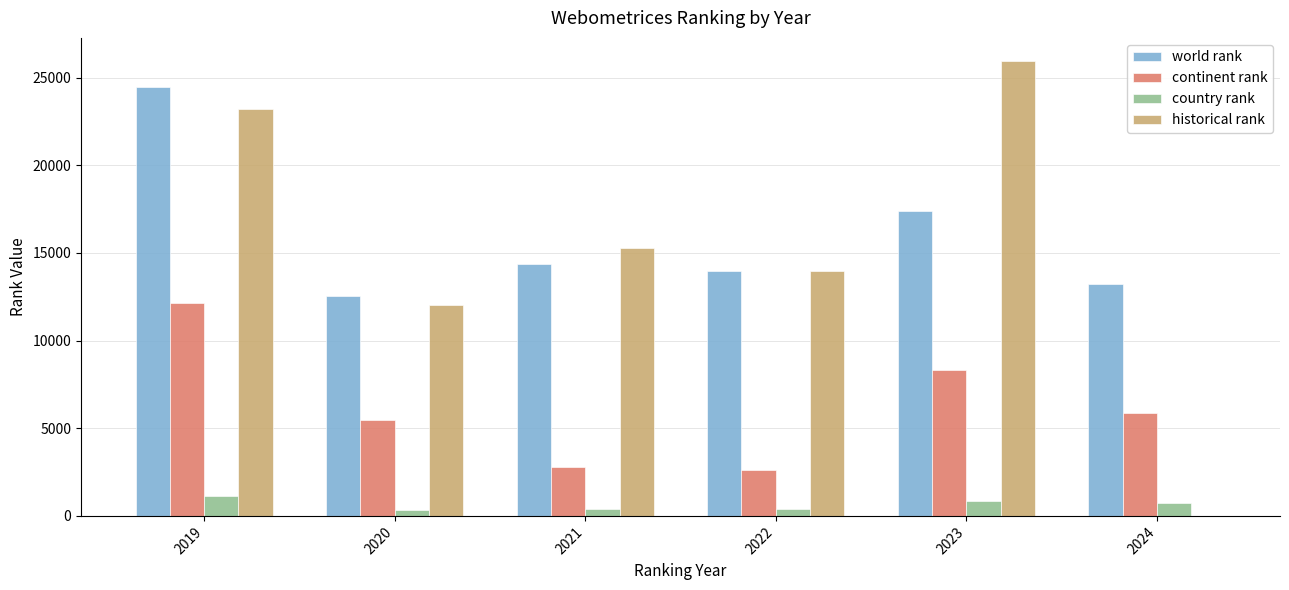

What is the sum of all country rank values?

3898